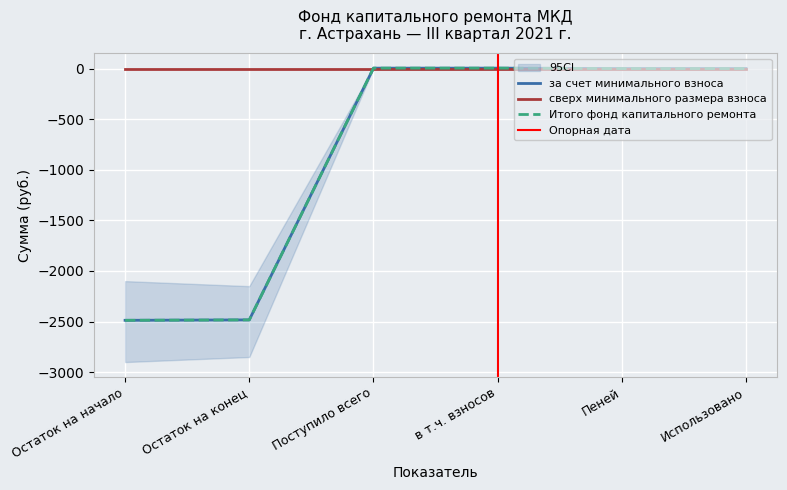

True or false: за счет минимального взноса has more than 1 points higher than both neighbors.

False